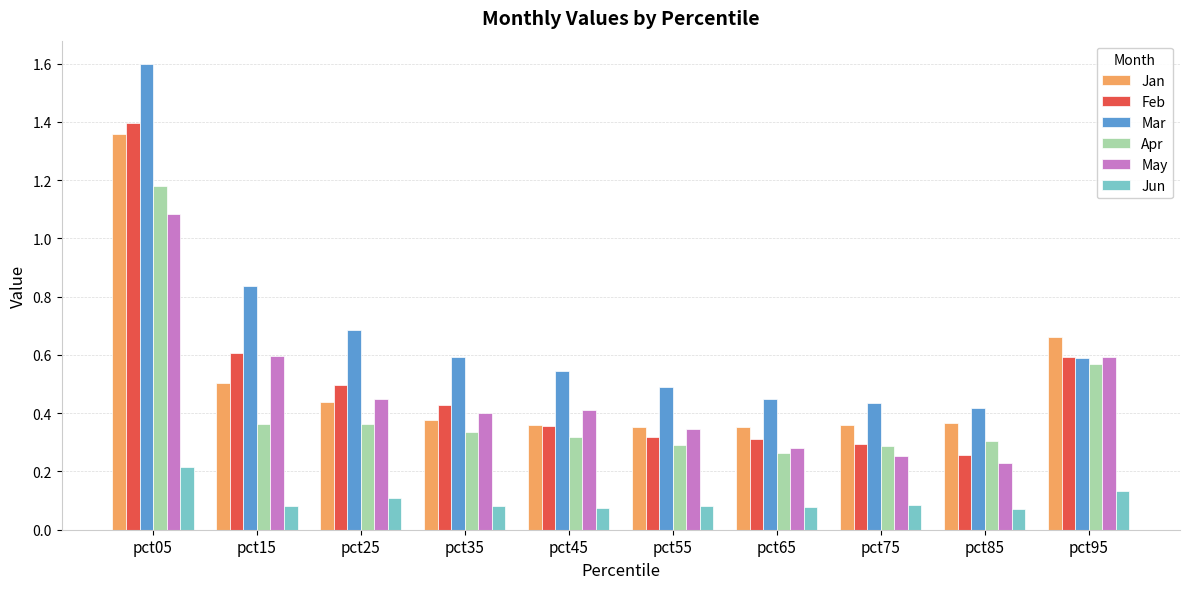

How many distinct data groups are displayed?

6